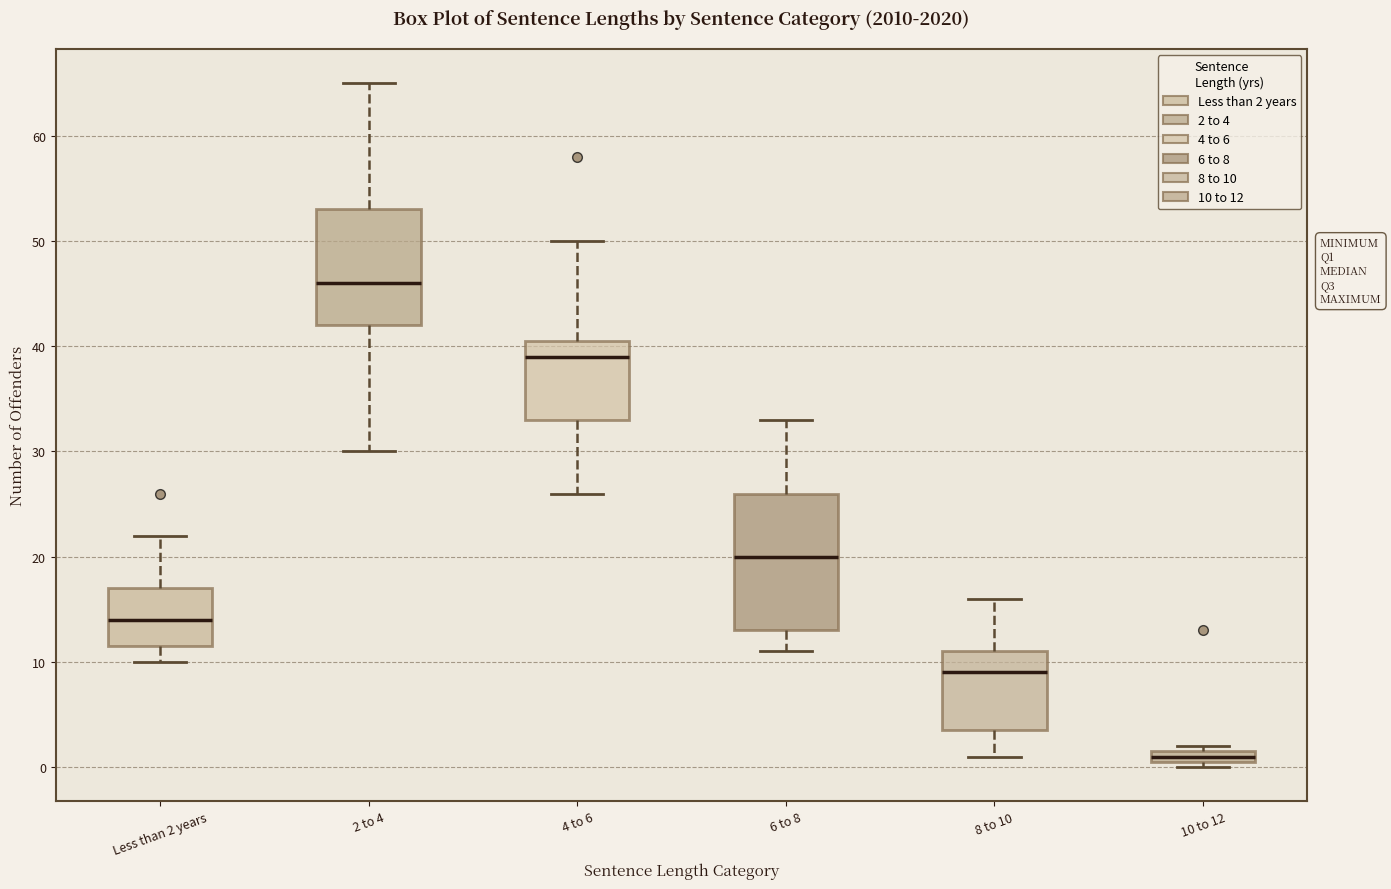

Which box has the lowest median line?

10 to 12